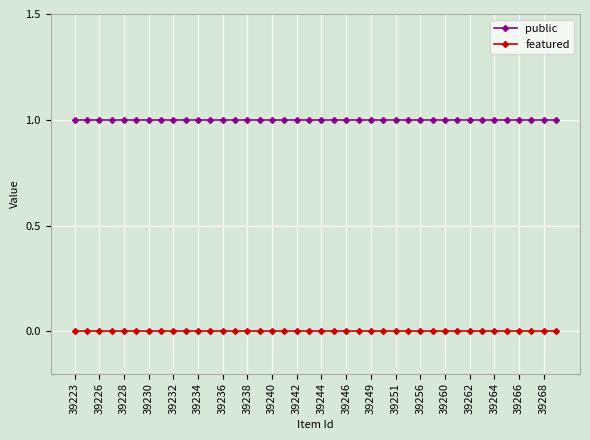

What is the value of the public point at the 18th from the left?

1